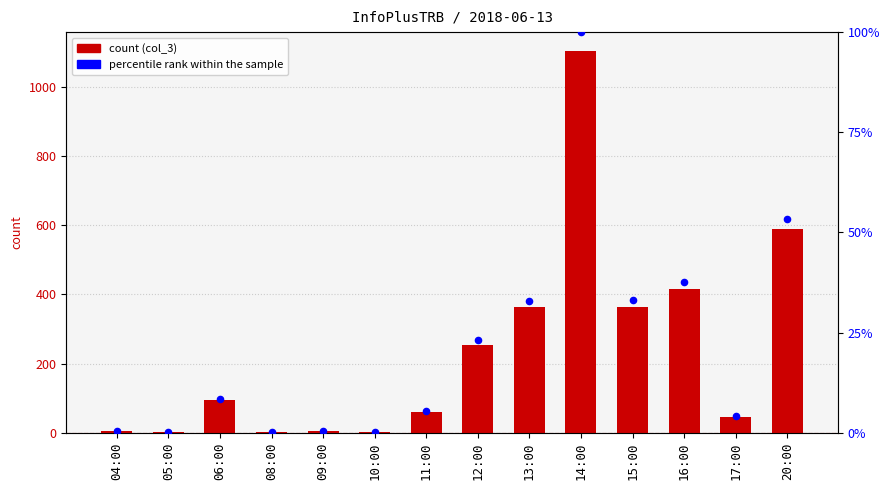

Which series reaches the maximum Y coordinate?

count (col_3)